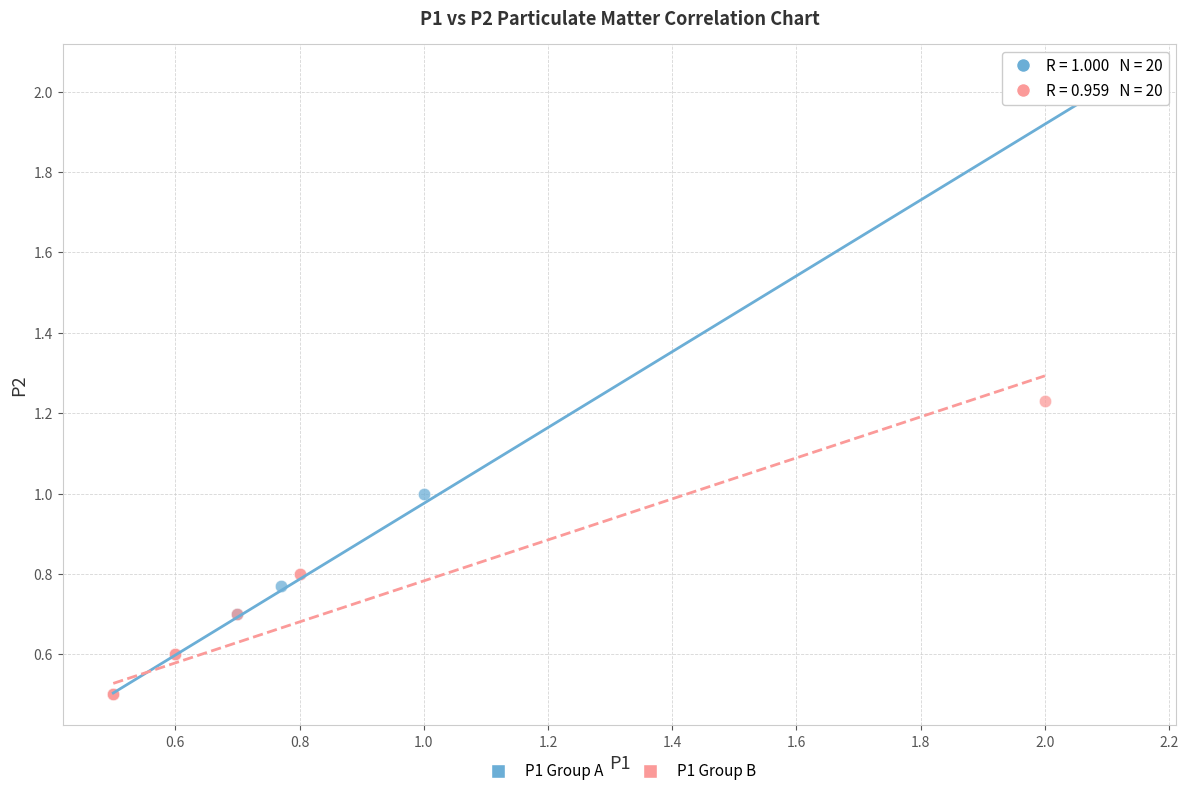

Which series contains the highest Y value?

P1 Group A